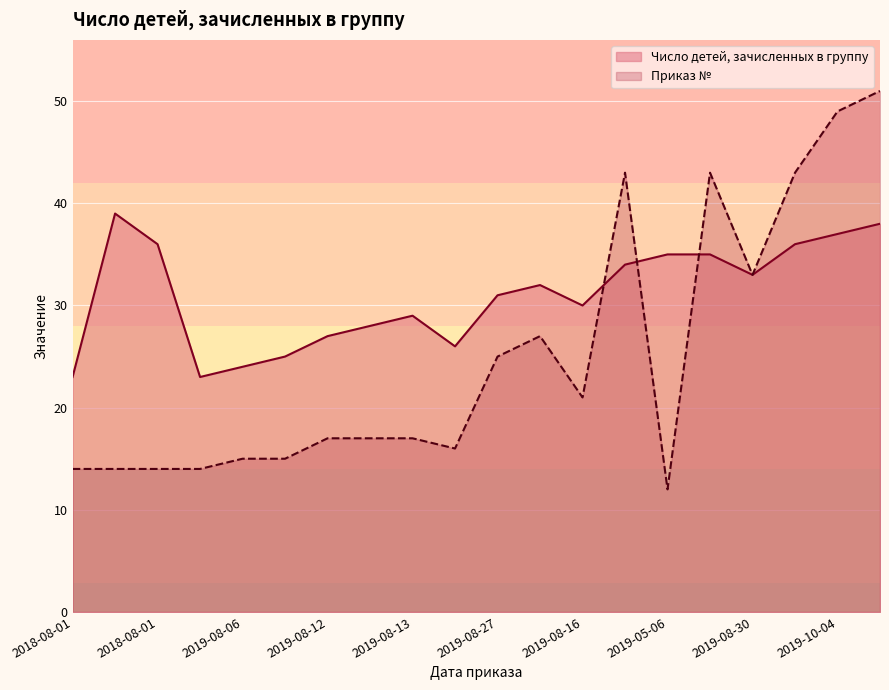

Which series changed the most between 2019-08-13 and 2019-08-27?

Приказ №